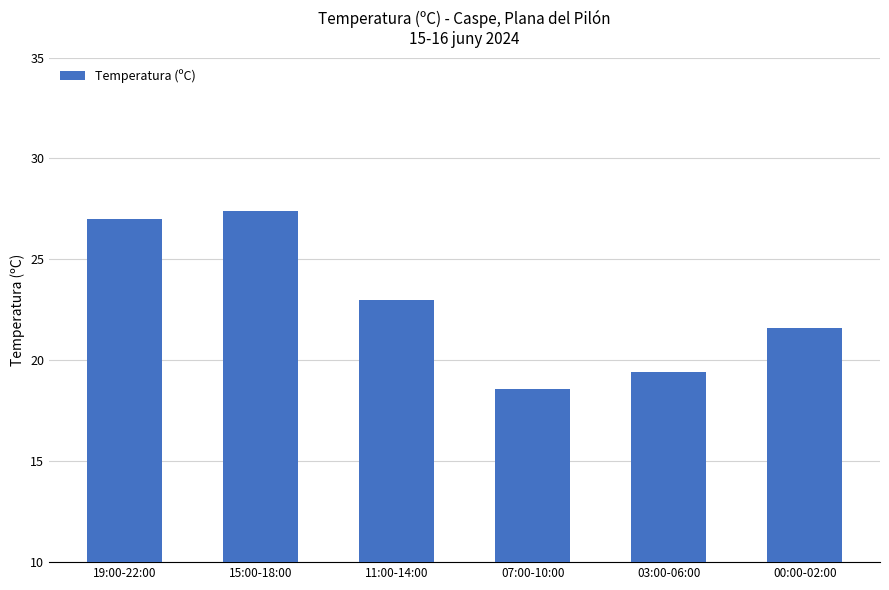

Which has a higher value, 03:00-06:00 or 19:00-22:00?

19:00-22:00